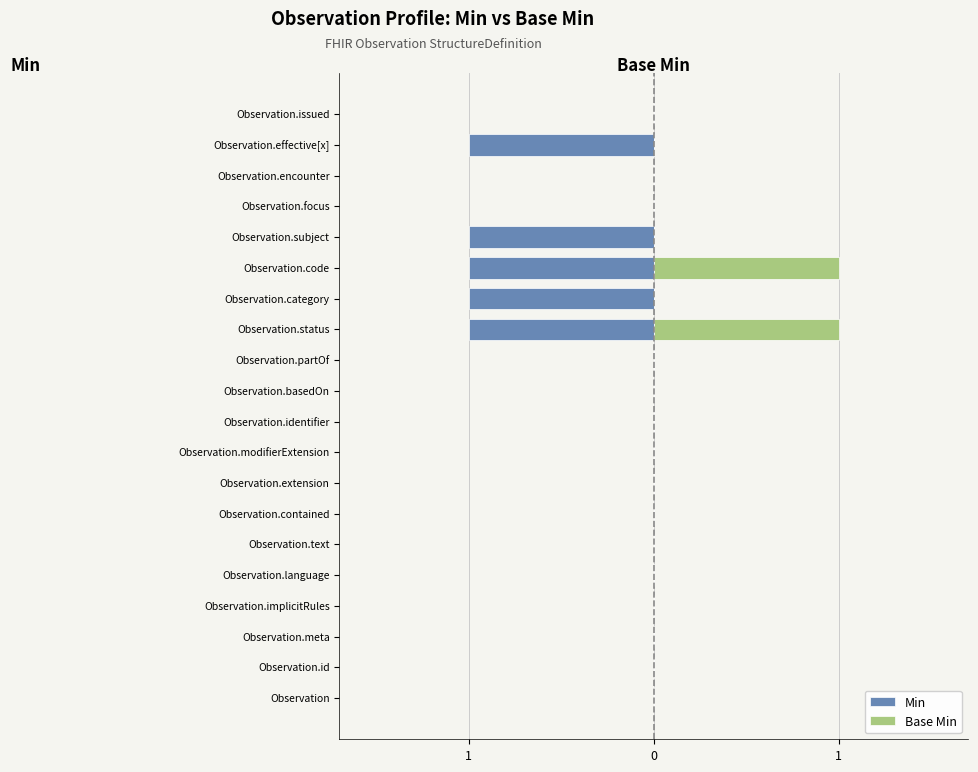

Does the chart contain stacked bars?

No